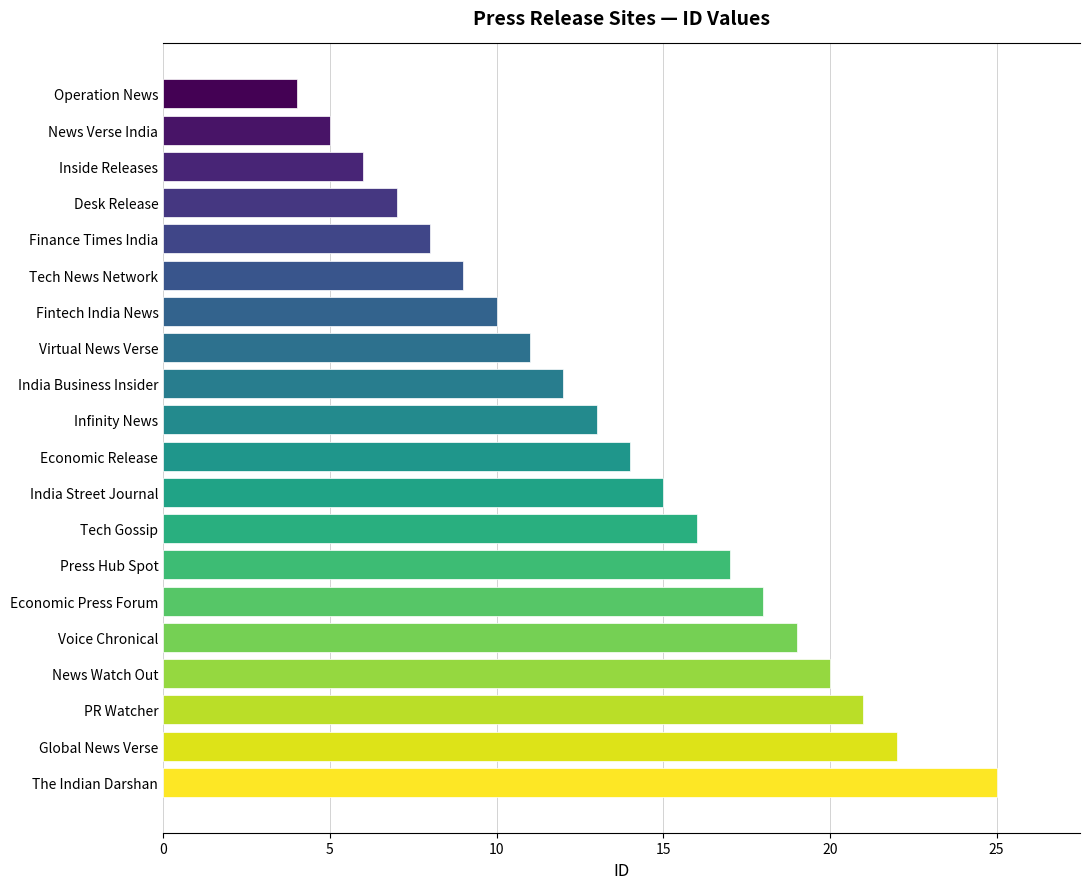

What is the label of the 19th bar from the top?

Global News Verse